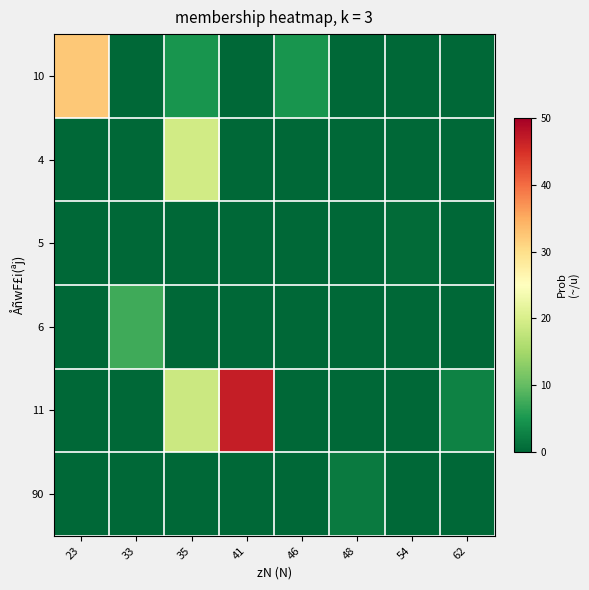

What is the difference between the highest and lowest values at 54?

0.4